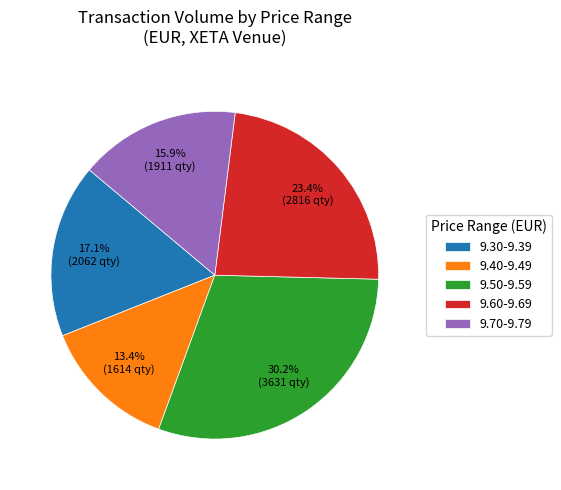

Between 9.70-9.79 and 9.30-9.39, which is larger?

9.30-9.39